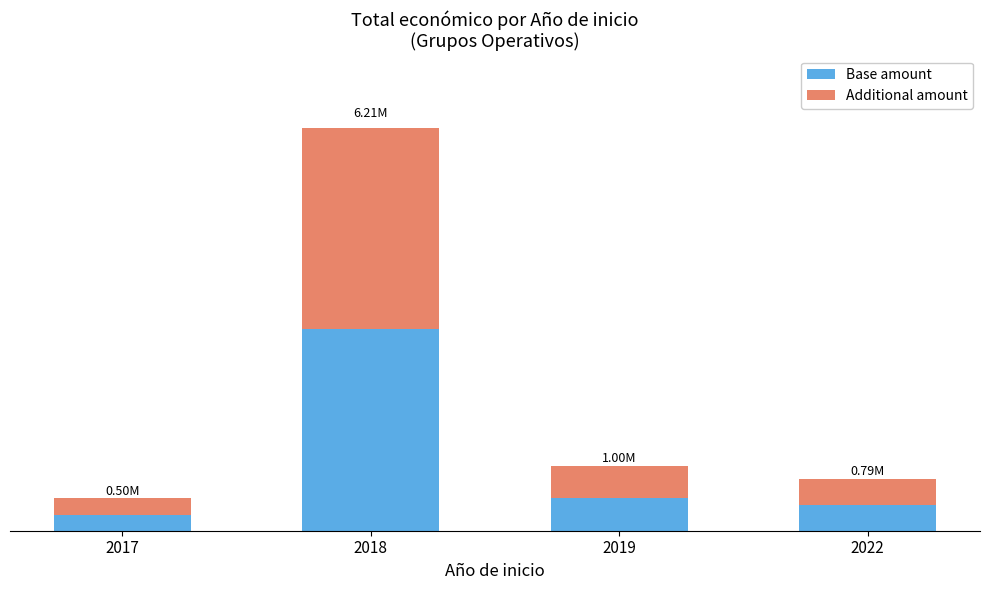

Are the bars grouped side by side (vs. stacked)?

No